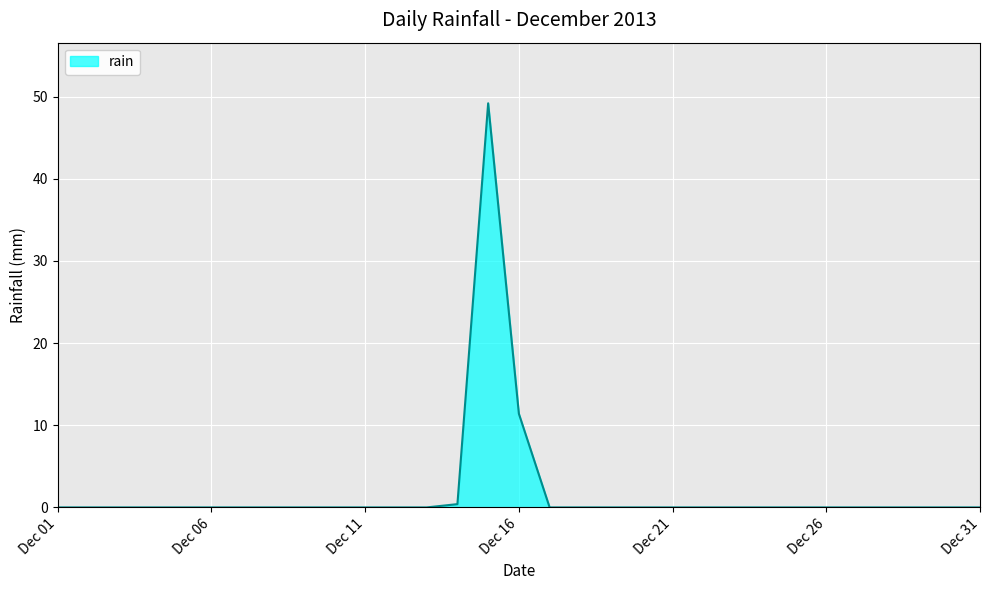

What is the difference between the maximum and minimum values?

49.2